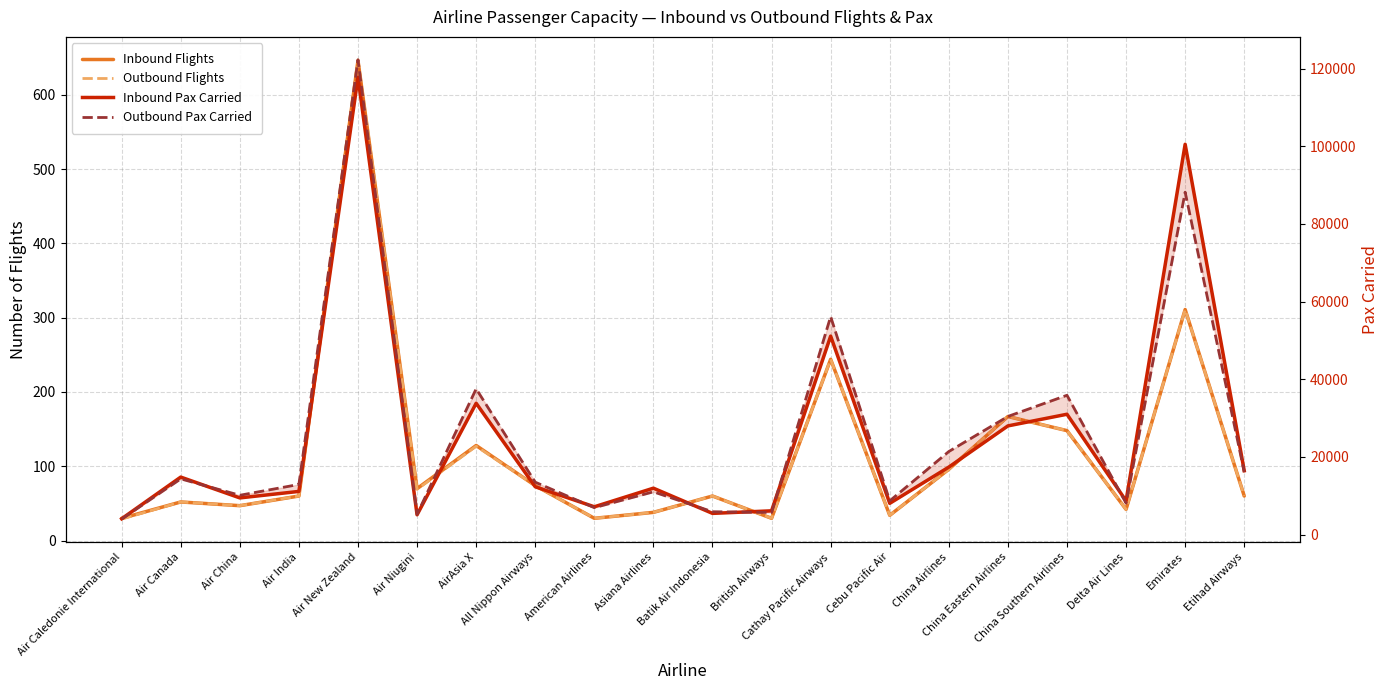

The Inbound Flights series shows 60 at Etihad Airways. True or false?

True